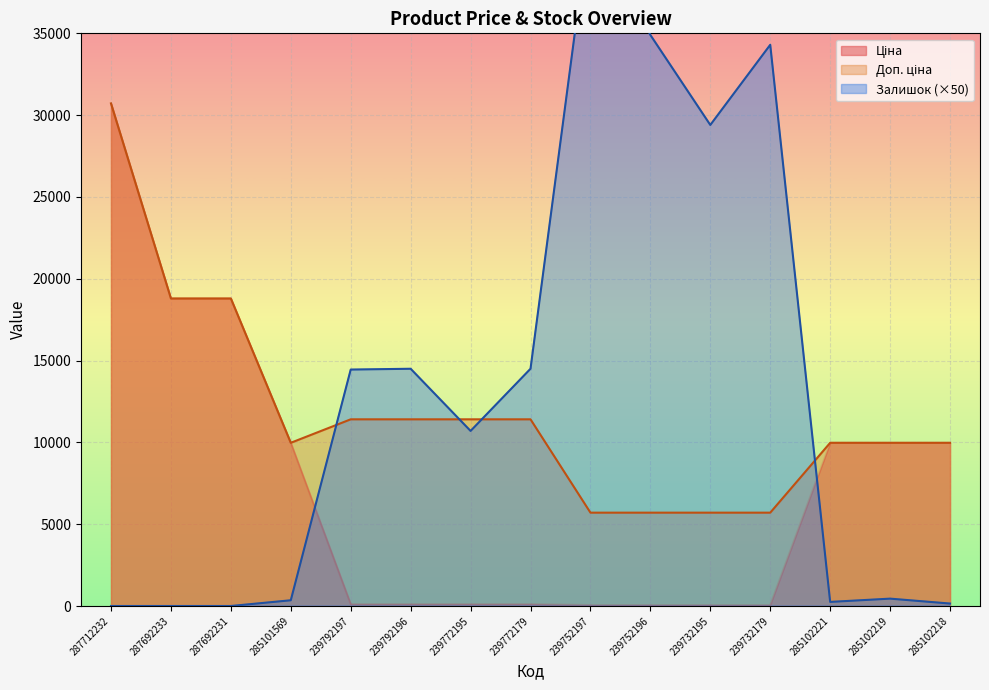

What is the difference between the maximum and minimum values in the Доп. ціна series?

25012.1